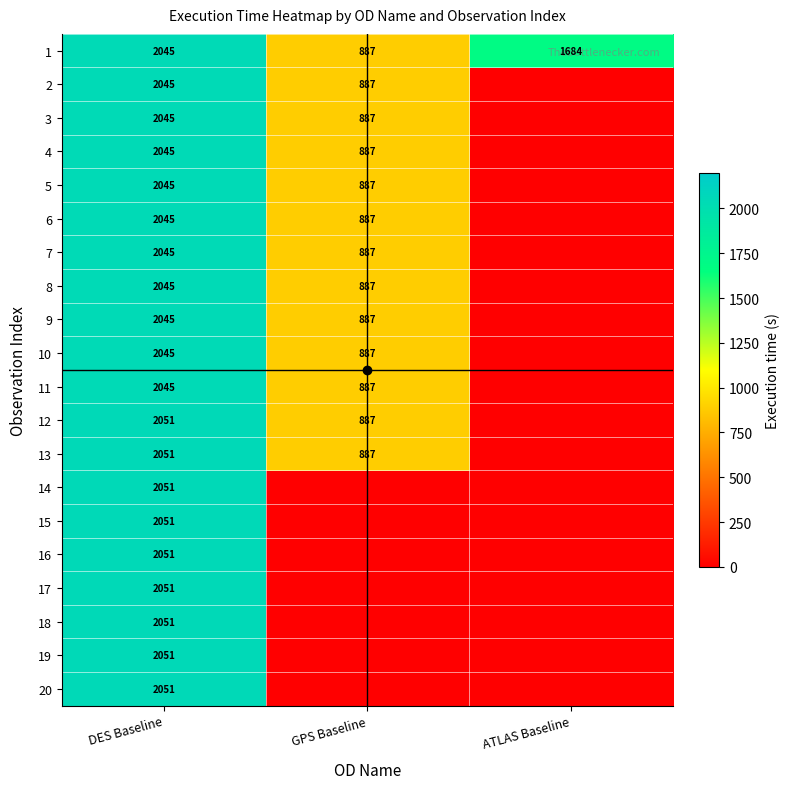

How many data points in 4 are above 887?

1